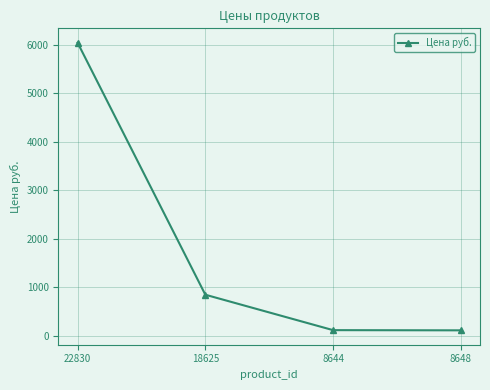

What is the difference between the values at 8648 and 8644?

4